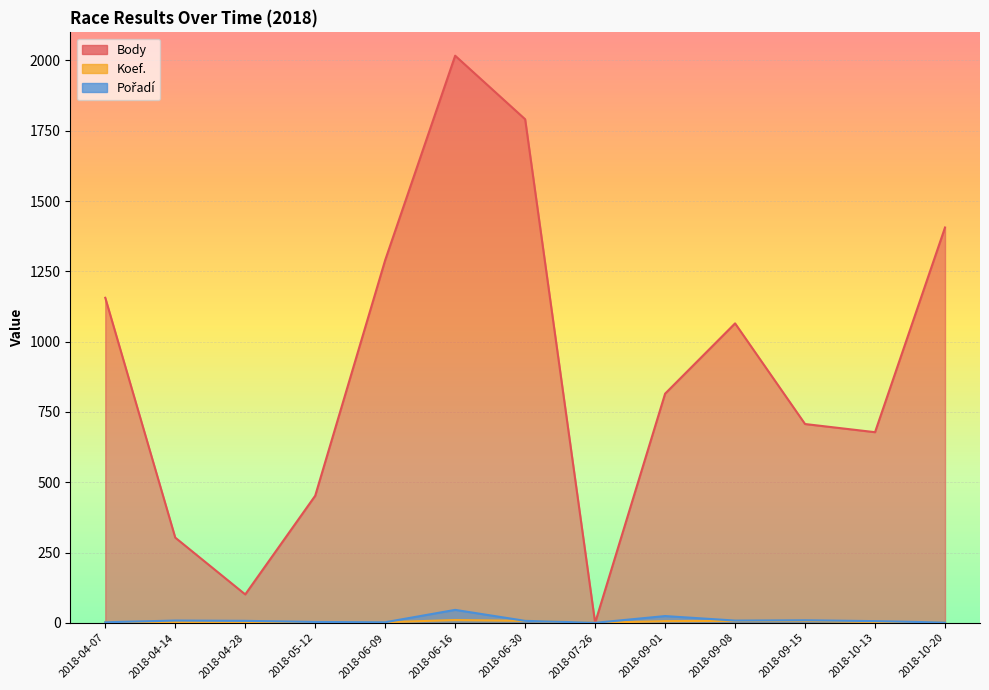

Between 2018-04-07 and 2018-04-14, which series saw the biggest shift?

Body